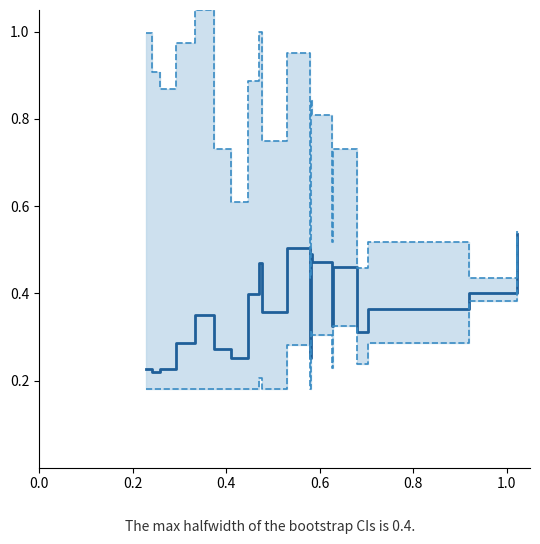

How many series are shown in this chart?

3